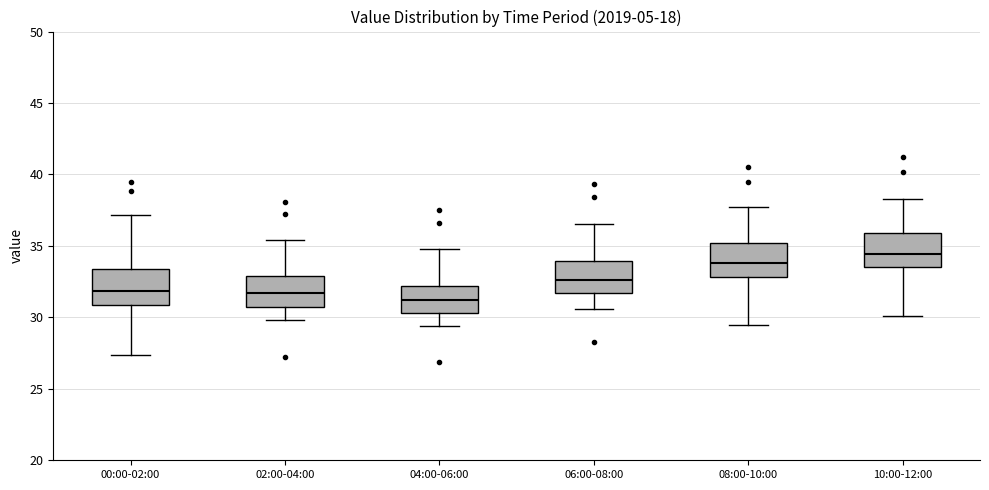

Which box's median line is the lowest?

04:00-06:00